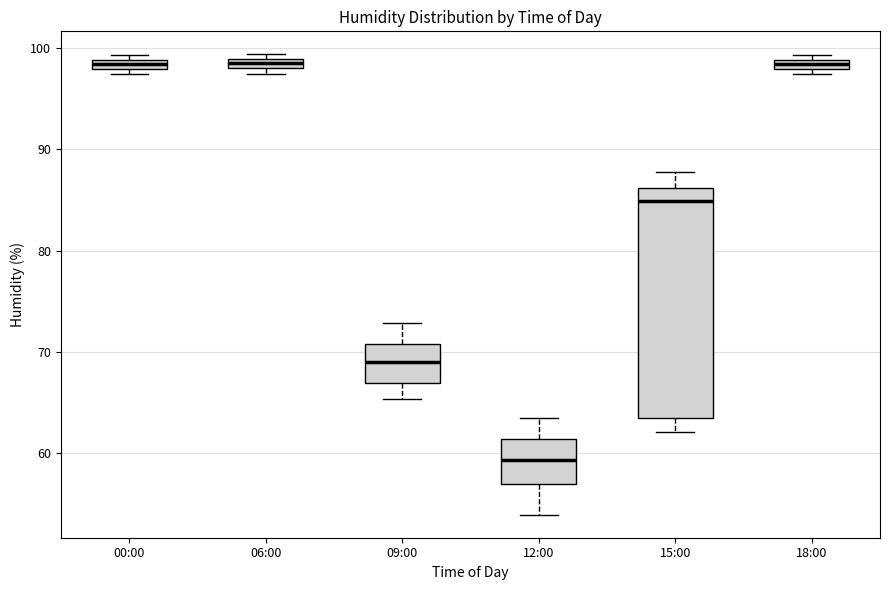

Which box's median line is the lowest?

12:00